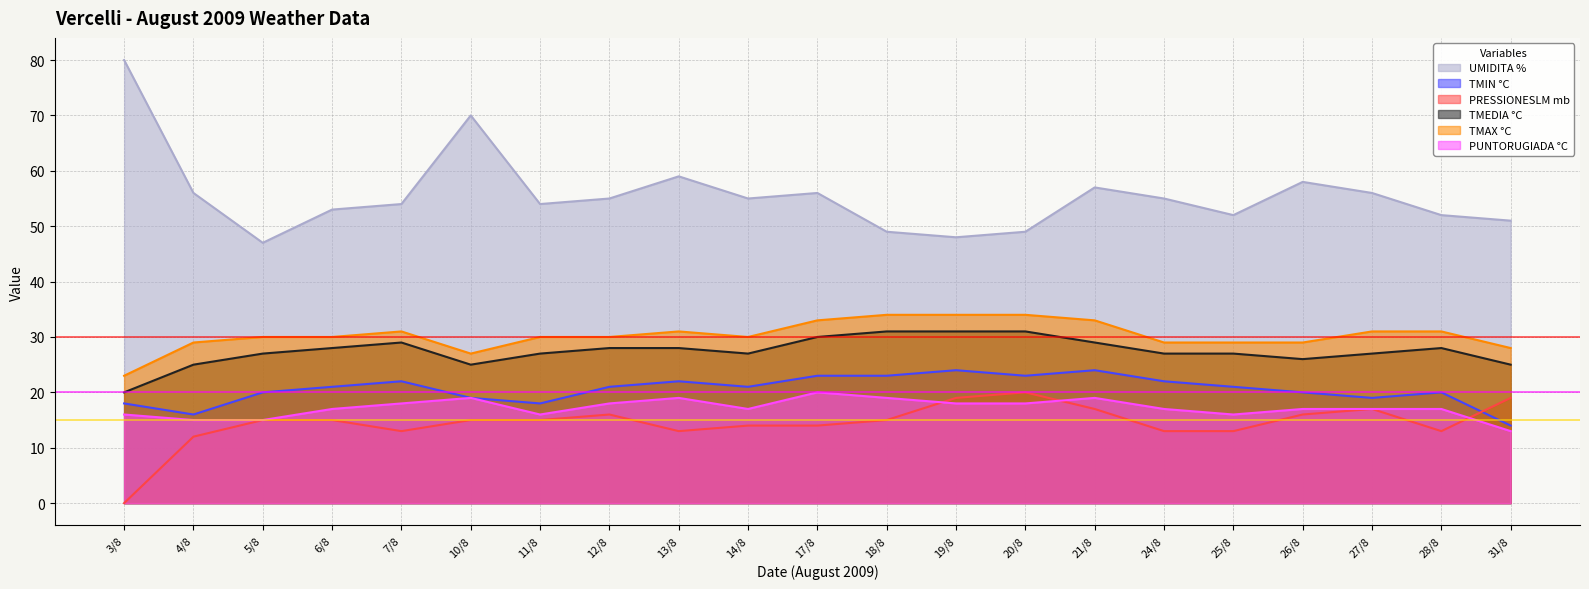

In TMAX °C, how many points are lower than both neighbors (excluding endpoints)?

2